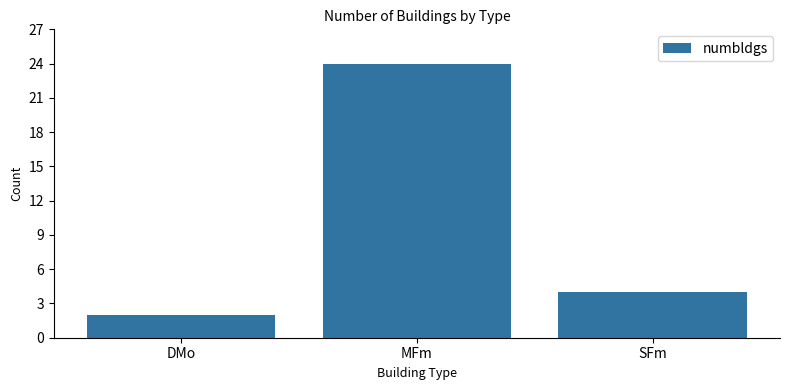

What is the difference between the maximum and minimum values?

22